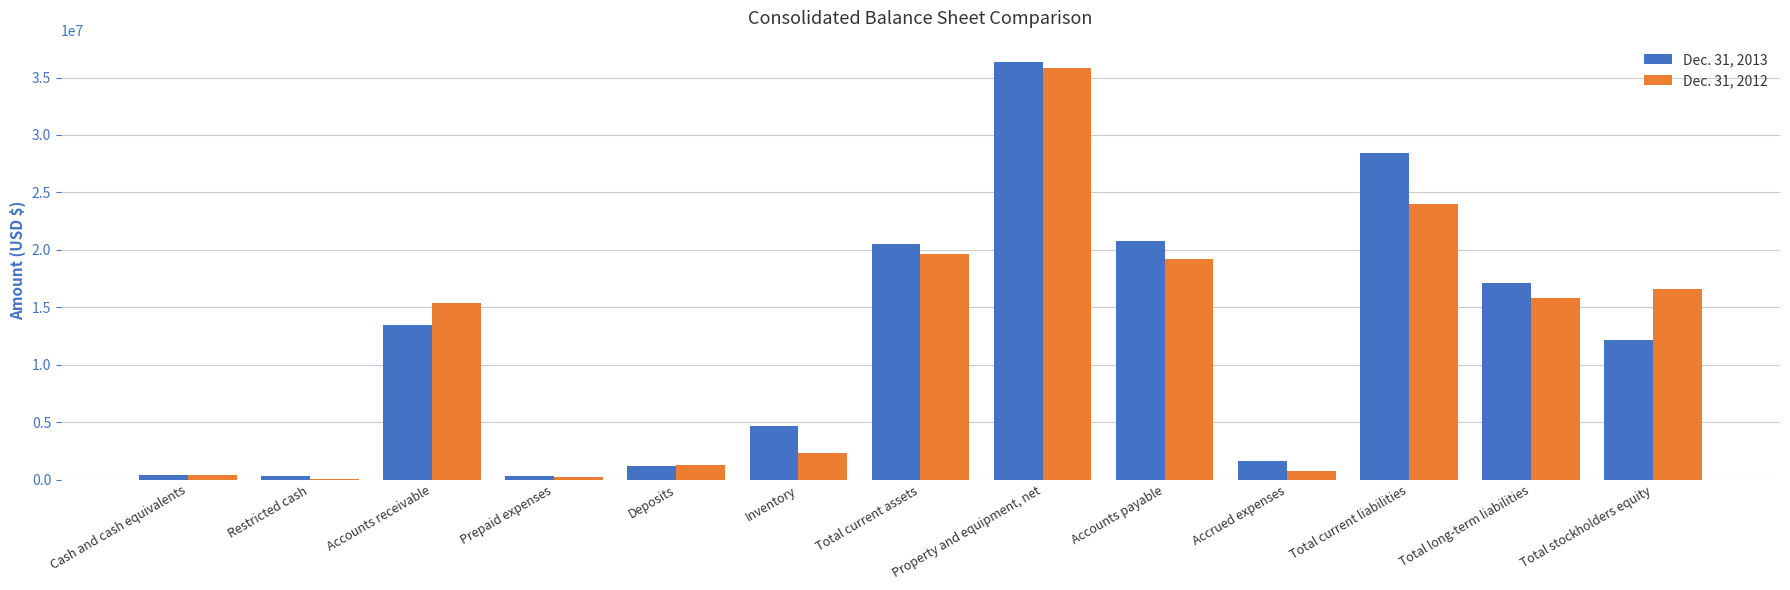

What is the maximum value shown in the chart?

36388666